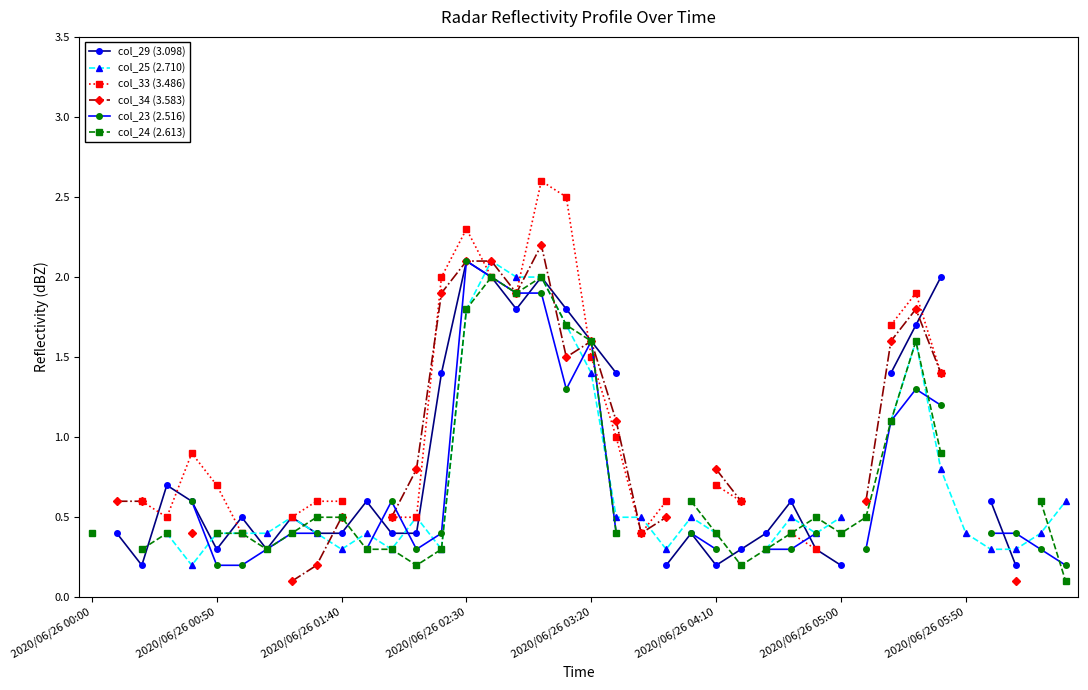

Where is the first local maximum for col_25 (2.710)?

8